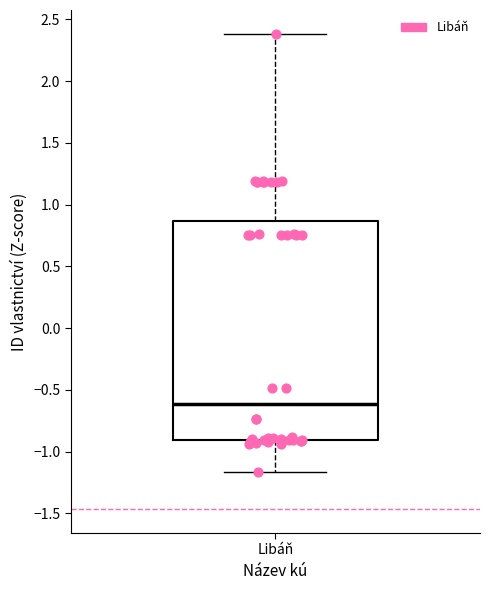

Transcribe this box plot: give where the median line is, the range the box spans, and where the two whiskers end, as read against the y-axis. The values are not printed on the chart, so give them approximately, as read against the axis.

median -0.60, box -0.90 to 0.85, whiskers -1.15 to 2.40